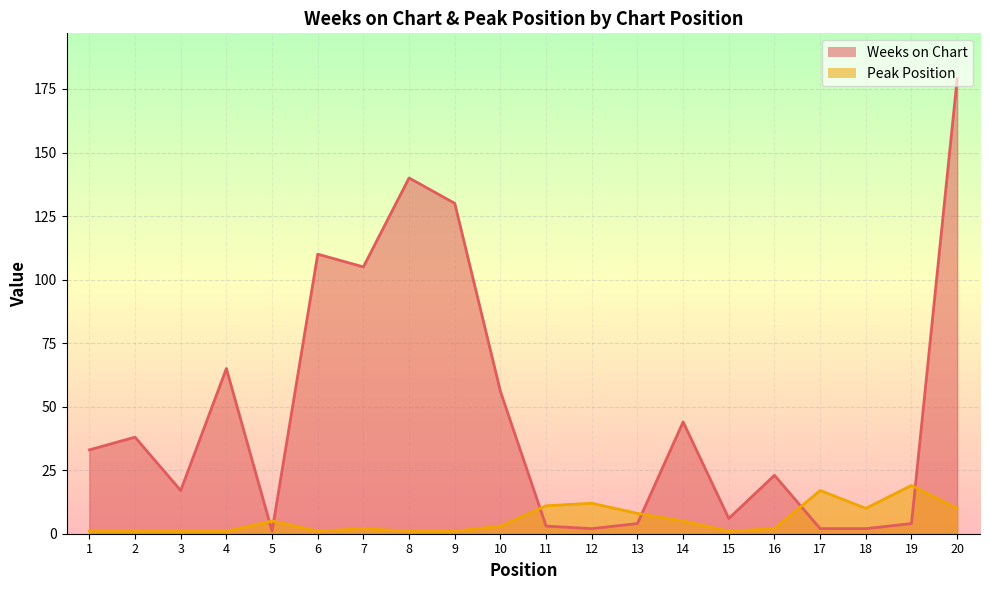

Reading left to right, extract all data points from this chart.

Weeks on Chart: 1=33	2=38	3=17	4=65	5=1	6=110	7=105	8=140	9=130	10=56	11=3	12=2	13=4	14=44	15=6	16=23	17=2	18=2	19=4	20=179
Peak Position: 1=1	2=1	3=1	4=1	5=5	6=1	7=2	8=1	9=1	10=3	11=11	12=12	13=8	14=5	15=1	16=2	17=17	18=10	19=19	20=10